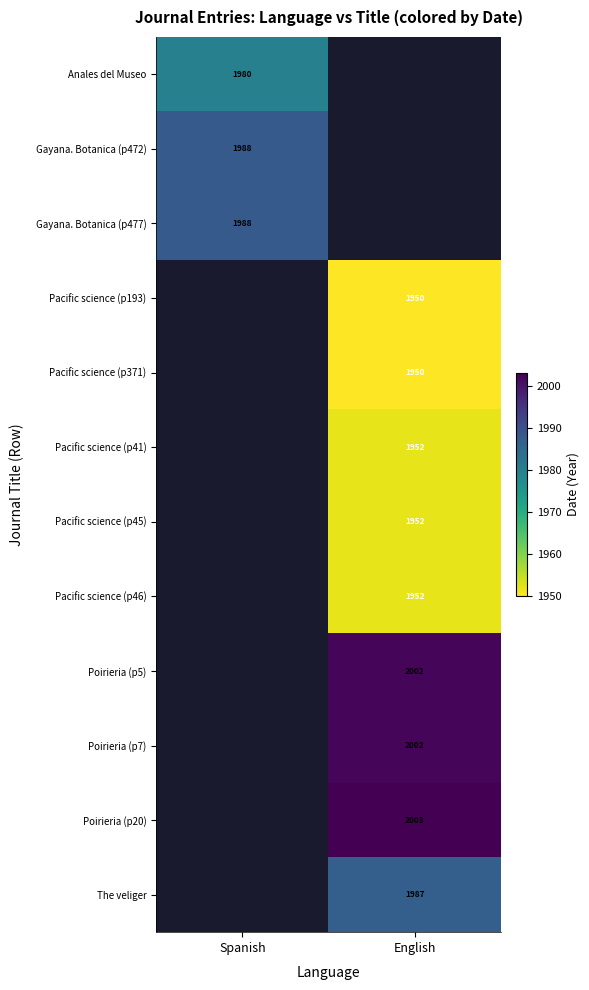

At how many categories does at least one series exceed 1954?

2